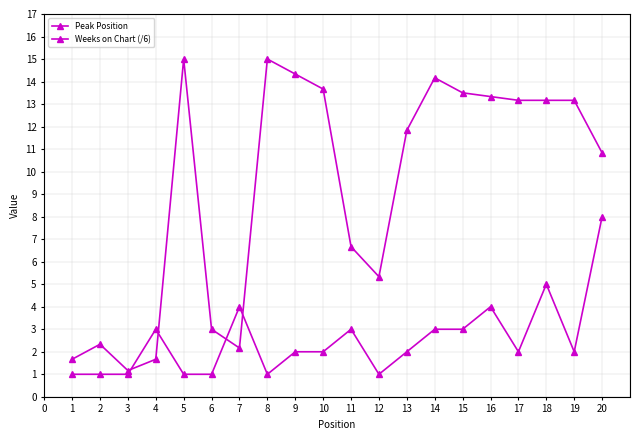

How many distinct data groups are displayed?

2